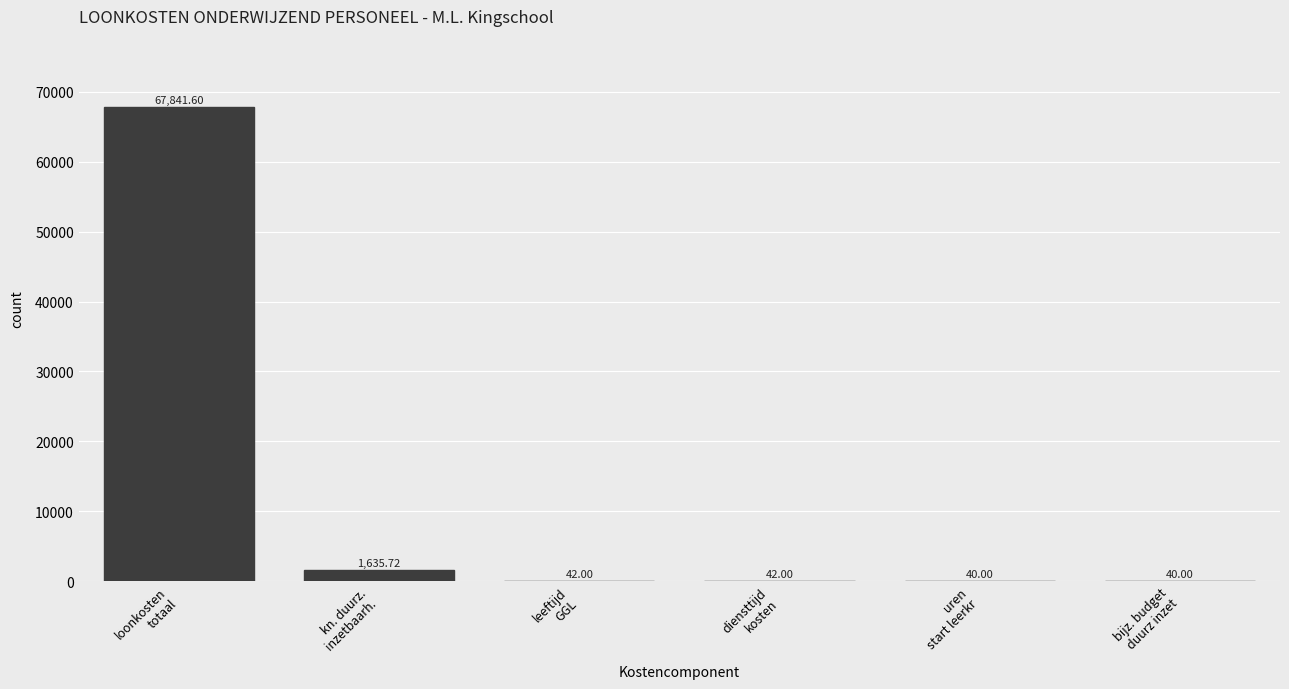

What is the approximate value at leeftijd
GGL?

42.0